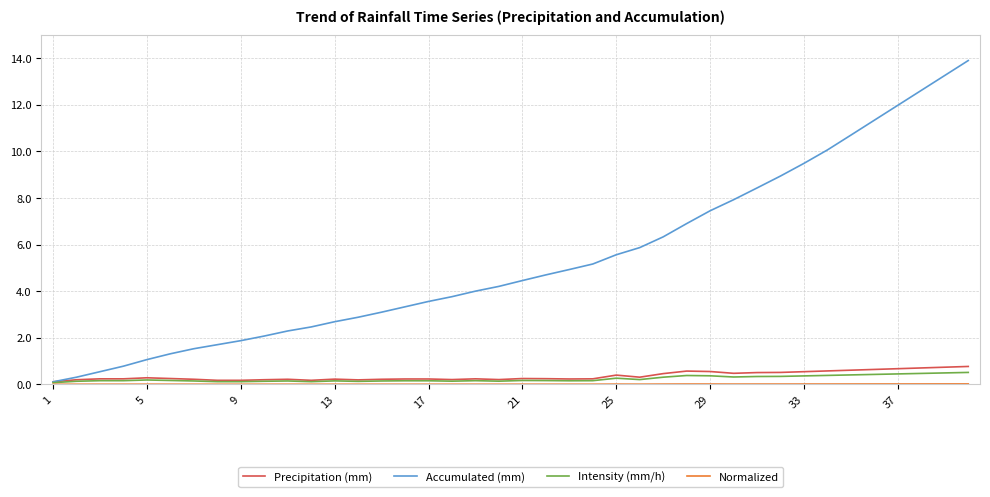

Which series has the largest range (max minus min)?

Accumulated (mm)